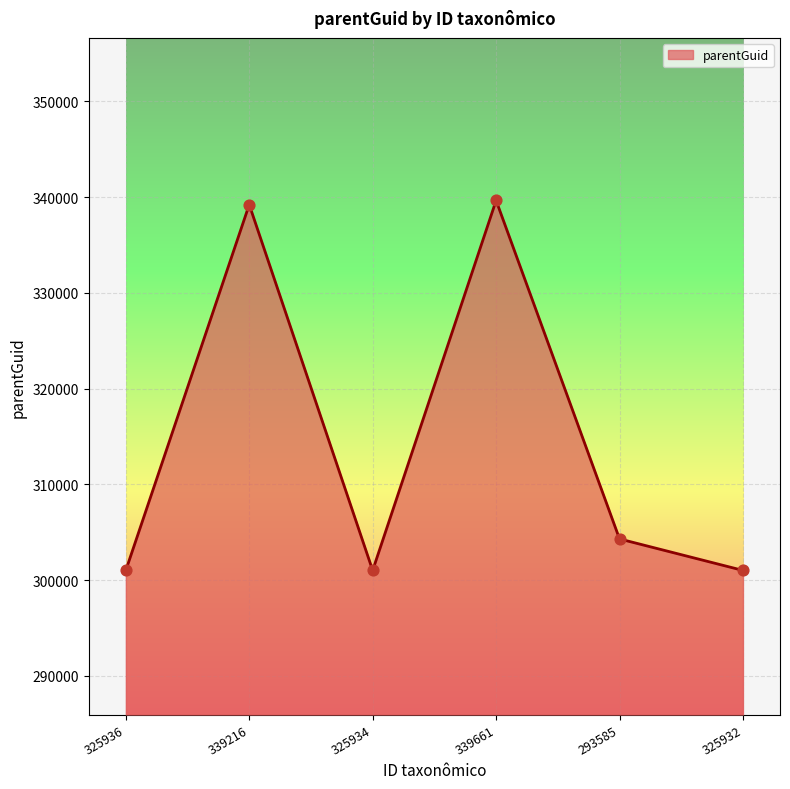

What is the ratio of the value at 325936 to the value at 293585?

1.0